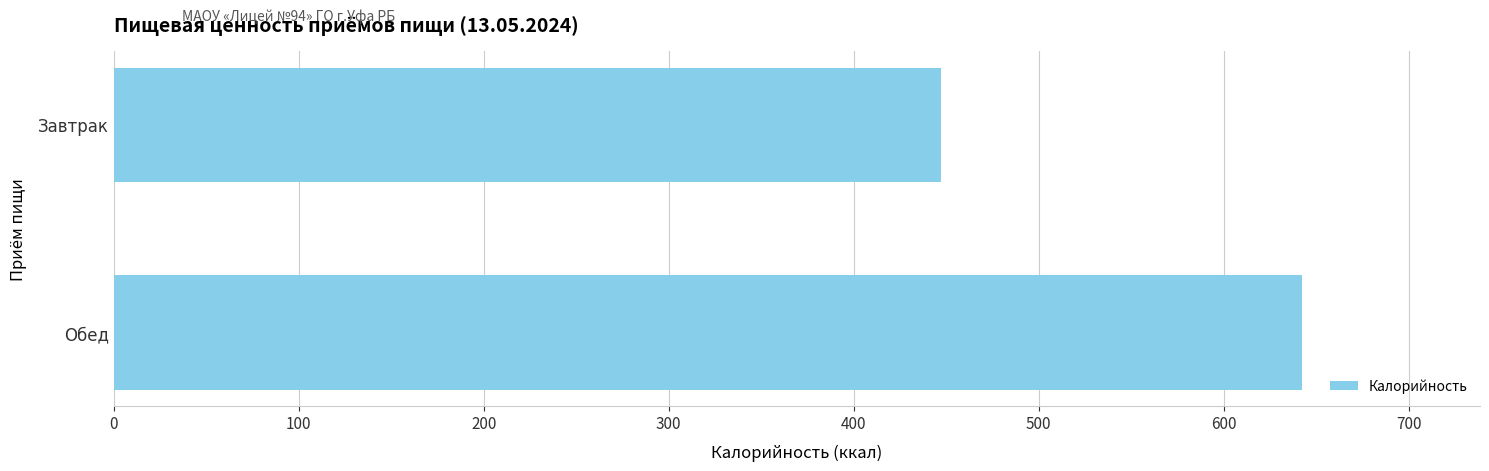

Rank the categories by value from highest to lowest.

Обед, Завтрак